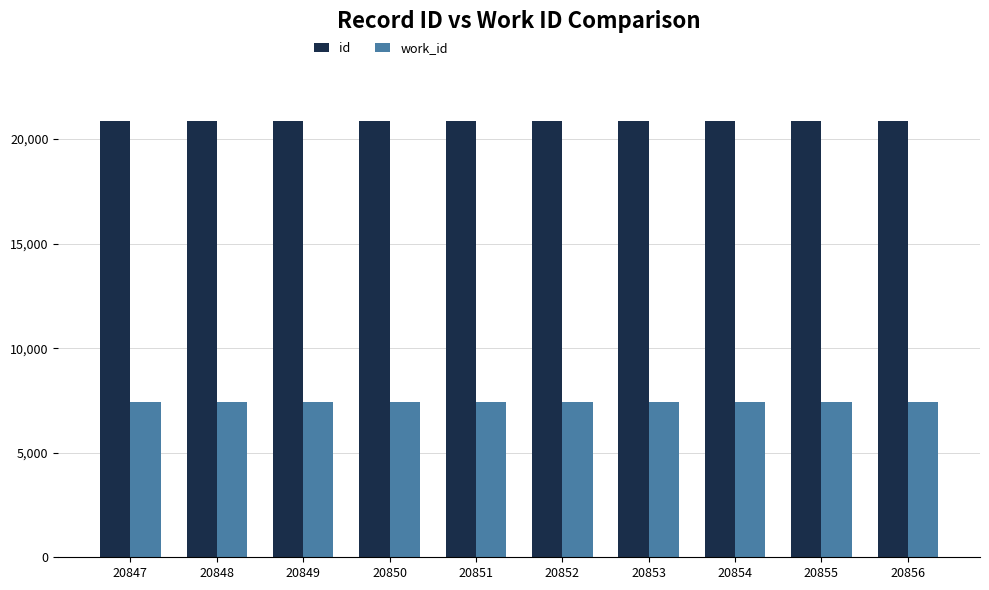

At 20849, list the series in order from smallest to largest.

work_id, id